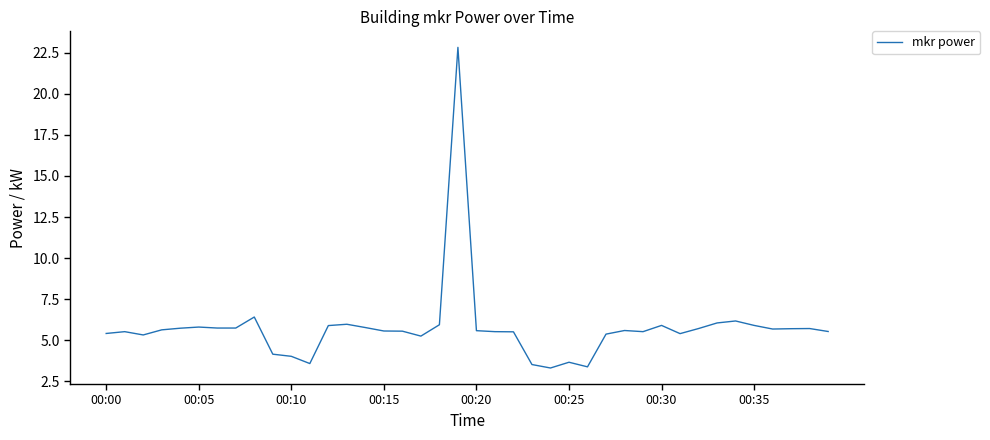

What is the minimum value shown in the chart?

3.3